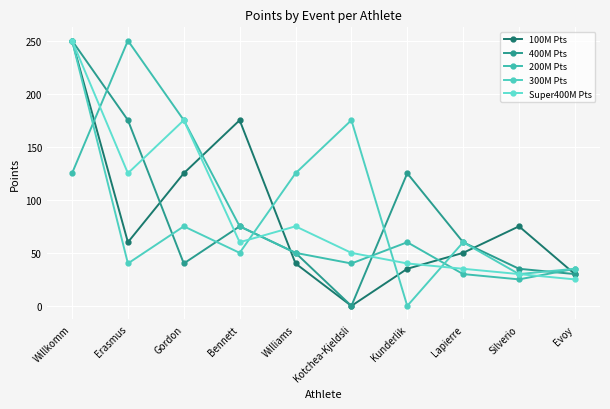

How many times do 300M Pts and 200M Pts cross each other?

4